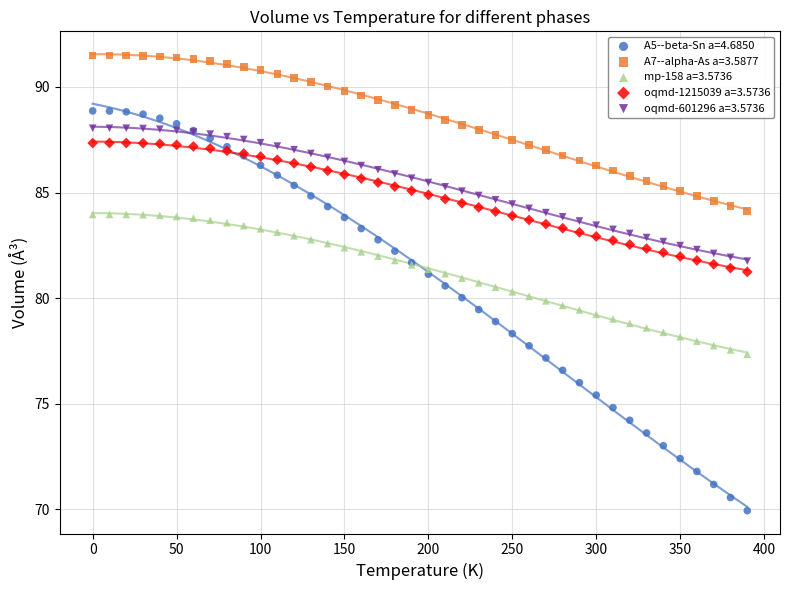

What are all the series names shown in the legend?

A5--beta-Sn a=4.6850, A7--alpha-As a=3.5877, mp-158 a=3.5736, oqmd-1215039 a=3.5736, oqmd-601296 a=3.5736